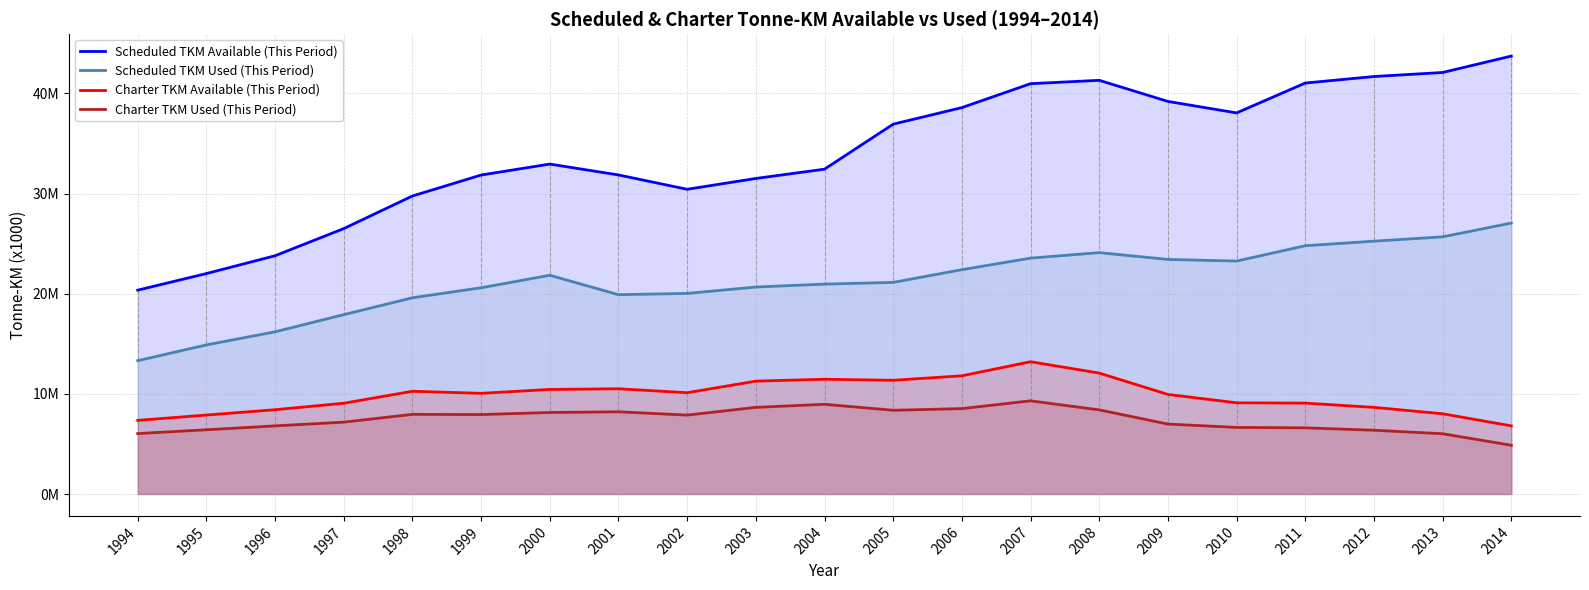

The Scheduled TKM Available (This Period) series shows 26507138 at 1997. True or false?

True